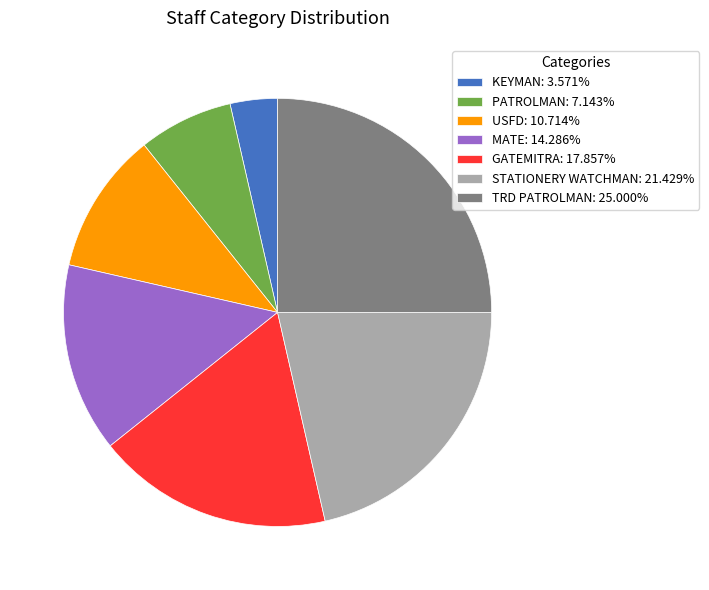

Do PATROLMAN: 7.143% and TRD PATROLMAN: 25.000% together represent more than half of the pie?

No